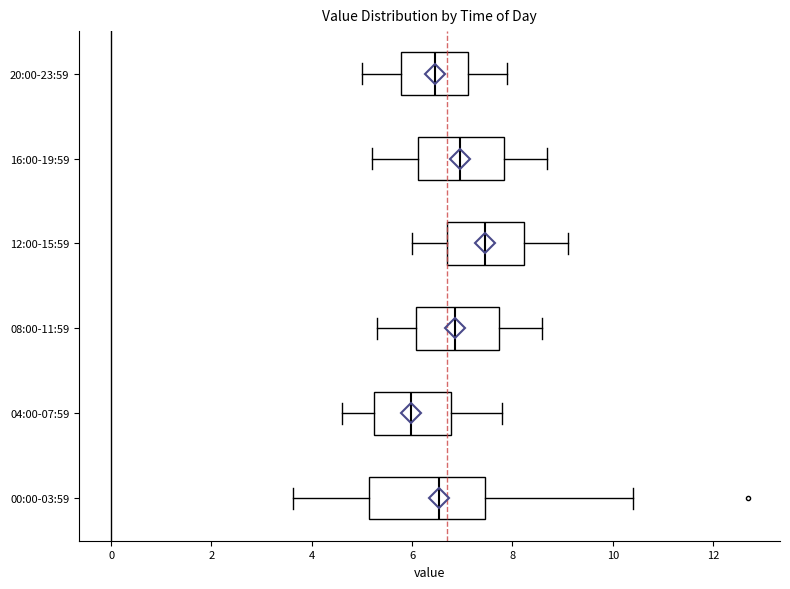

Reading bottom to top, read every box against the x-axis: the position of its median line, the range the box covers, and the ends of its whiskers. The values are not printed on the chart, so give them approximately, as read against the axis.

00:00-03:59: median 6.6, box 5.2 to 7.4, whiskers 3.6 to 10.4
04:00-07:59: median 6.0, box 5.2 to 6.8, whiskers 4.6 to 7.8
08:00-11:59: median 6.8, box 6.0 to 7.8, whiskers 5.4 to 8.6
12:00-15:59: median 7.4, box 6.8 to 8.2, whiskers 6.0 to 9.2
16:00-19:59: median 7.0, box 6.2 to 7.8, whiskers 5.2 to 8.8
20:00-23:59: median 6.4, box 5.8 to 7.2, whiskers 5.0 to 8.0